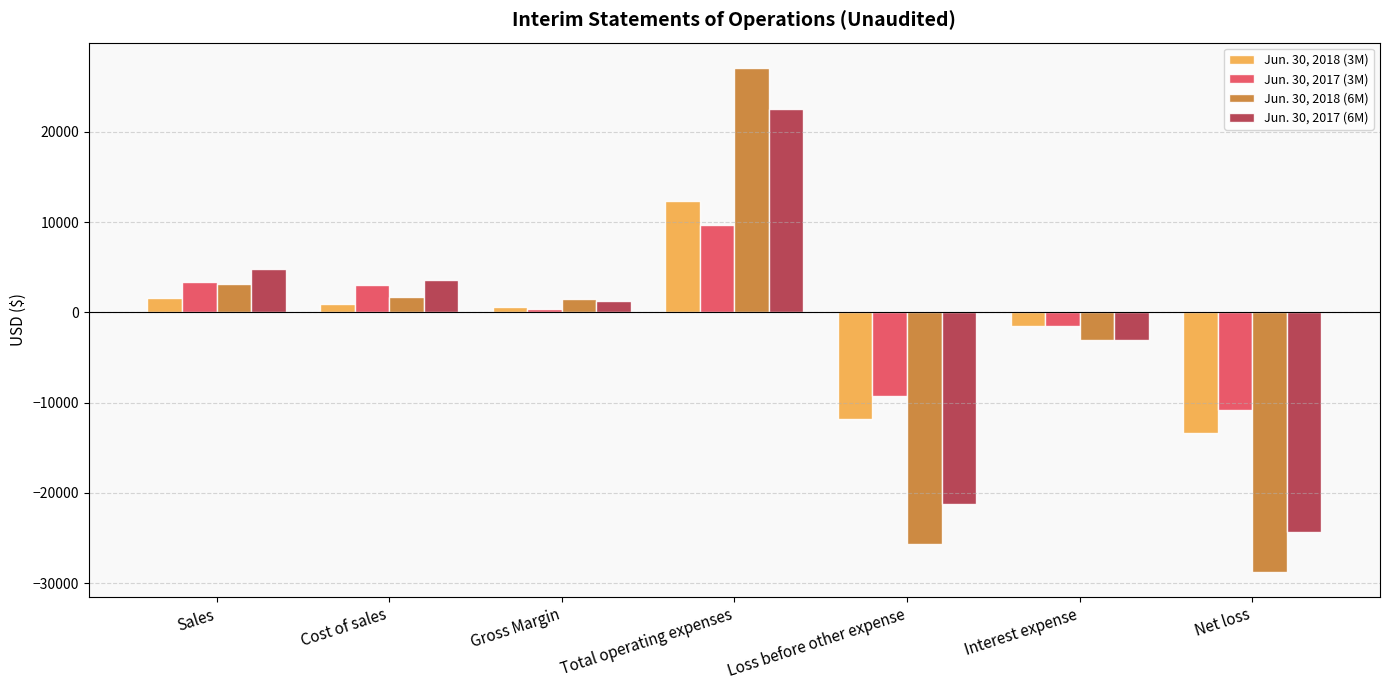

What is the difference between the maximum and minimum values in the Jun. 30, 2017 (3M) series?

20530